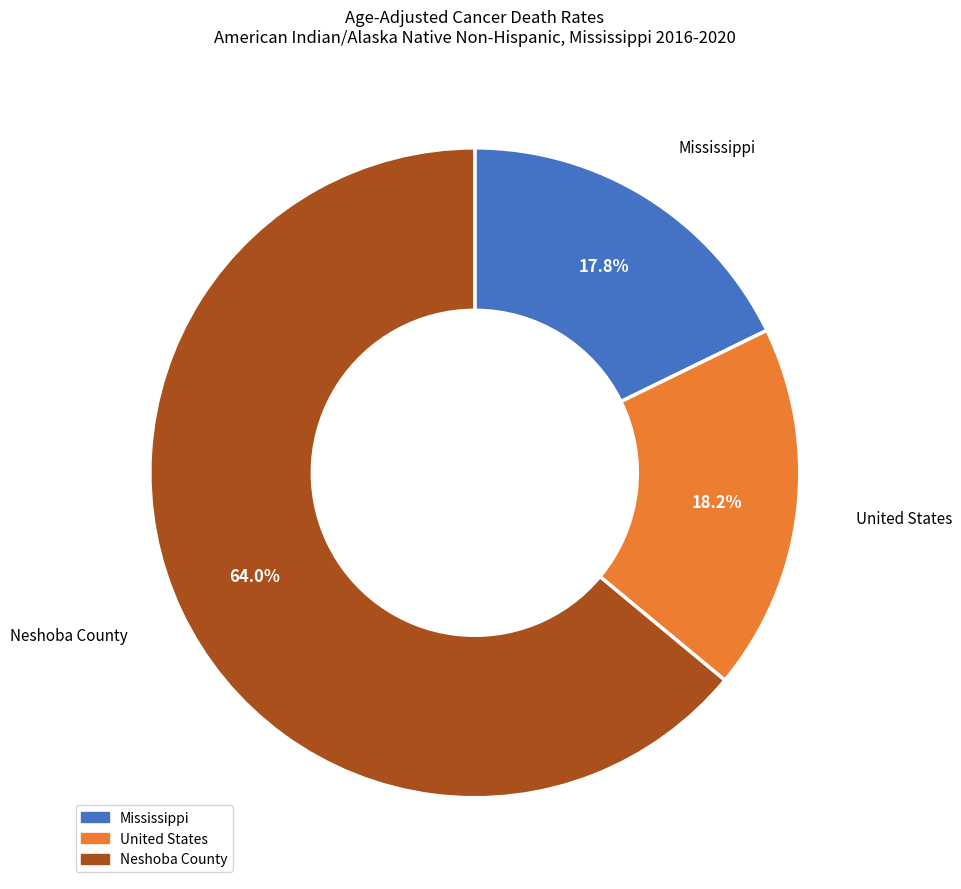

To the nearest percent, what is the combined percentage of Neshoba County and Mississippi?

82%